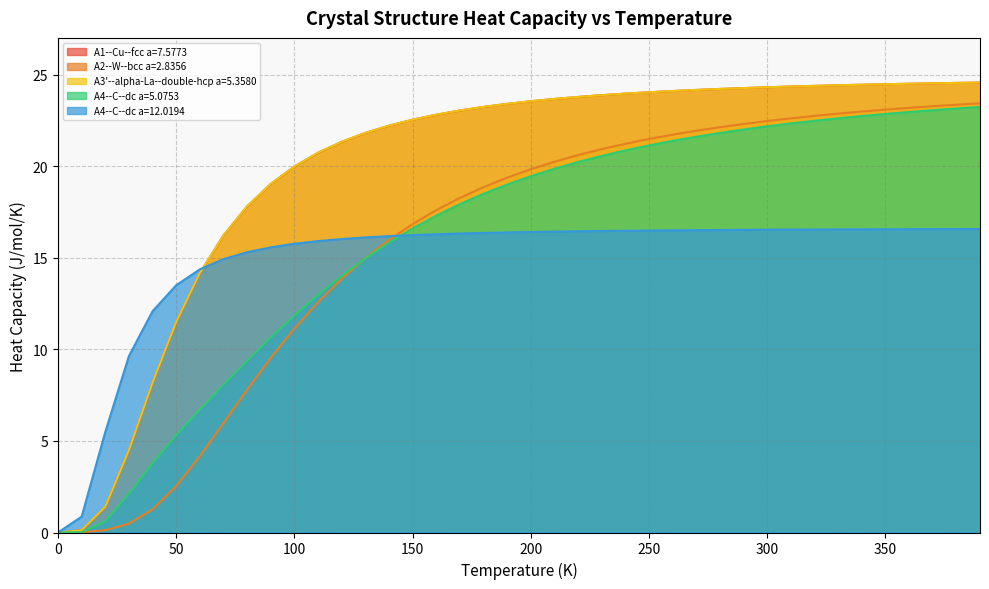

What is the highest value of the A1--Cu--fcc a=7.5773 series?

24.6